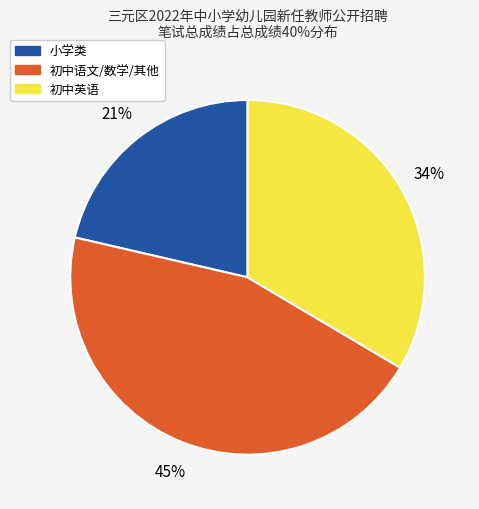

To the nearest percent, what is the difference between the largest and smallest slice percentages?

24%